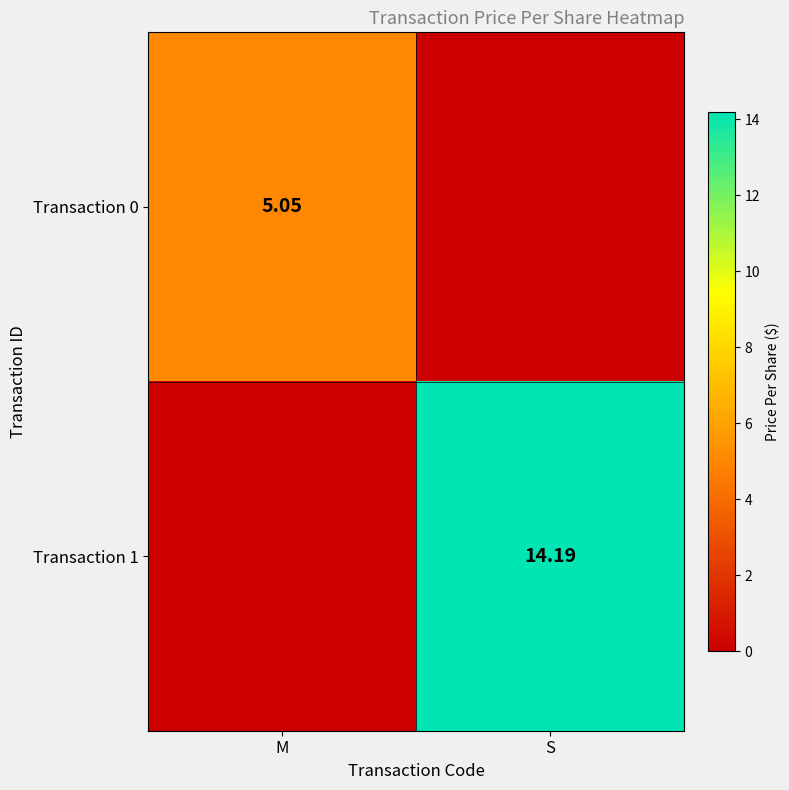

Which series has the widest spread of values?

Transaction 1